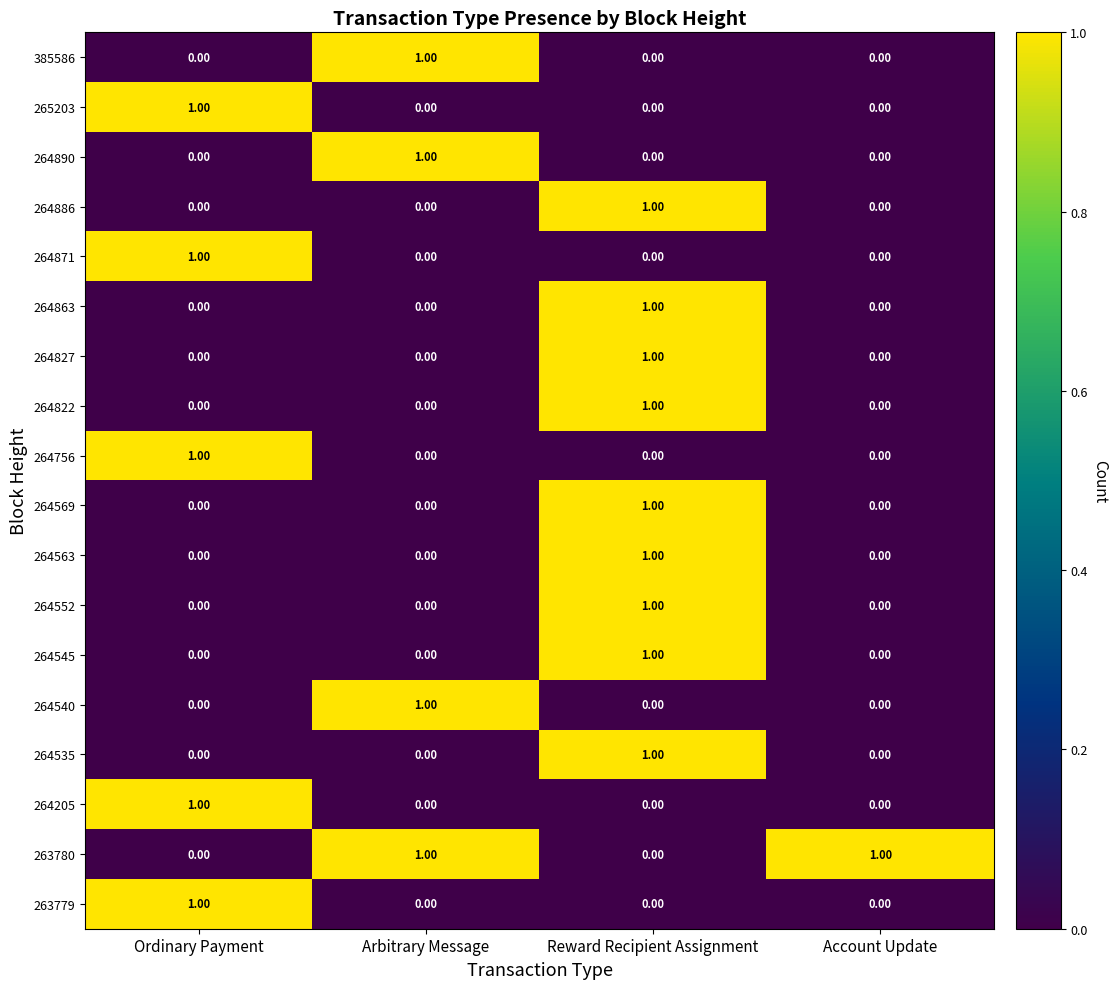

Between Arbitrary Message and Reward Recipient Assignment, which series saw the biggest shift?

385586